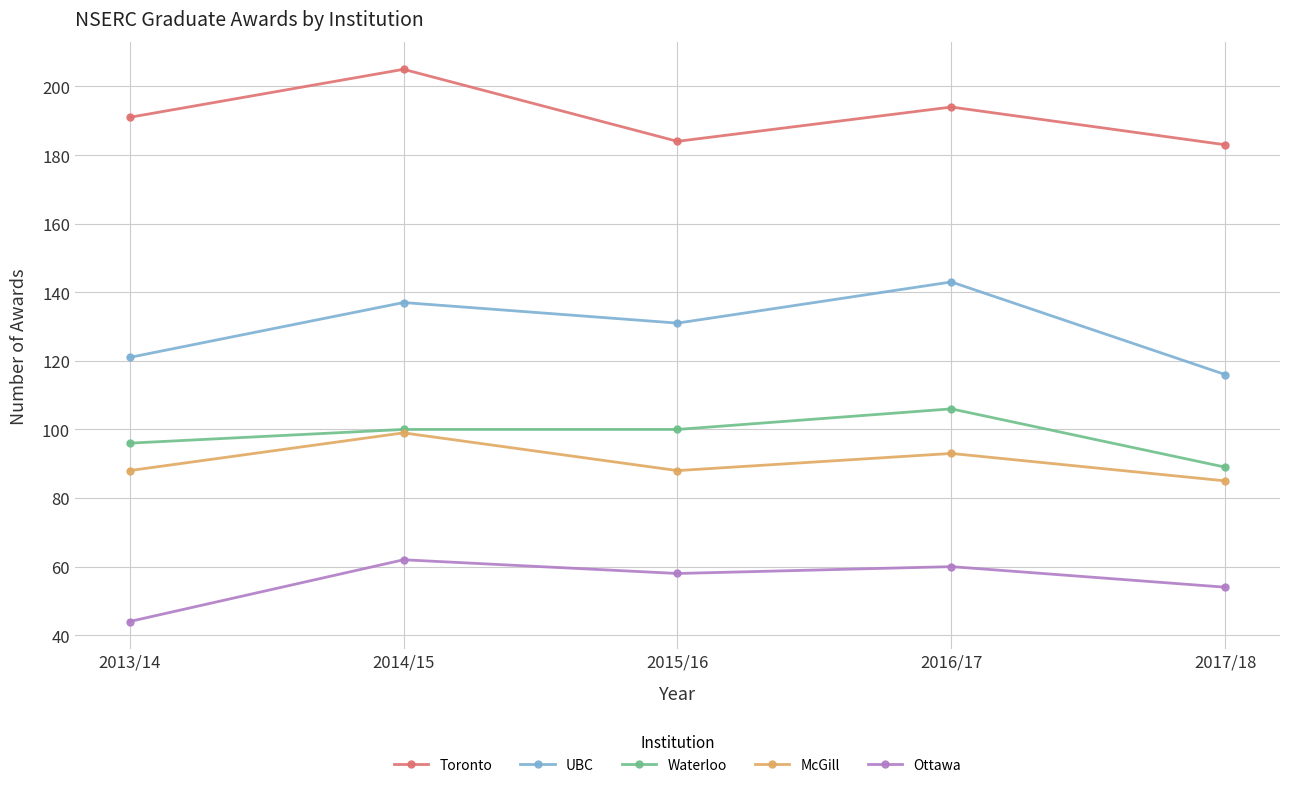

Does the chart have visible grid lines?

Yes